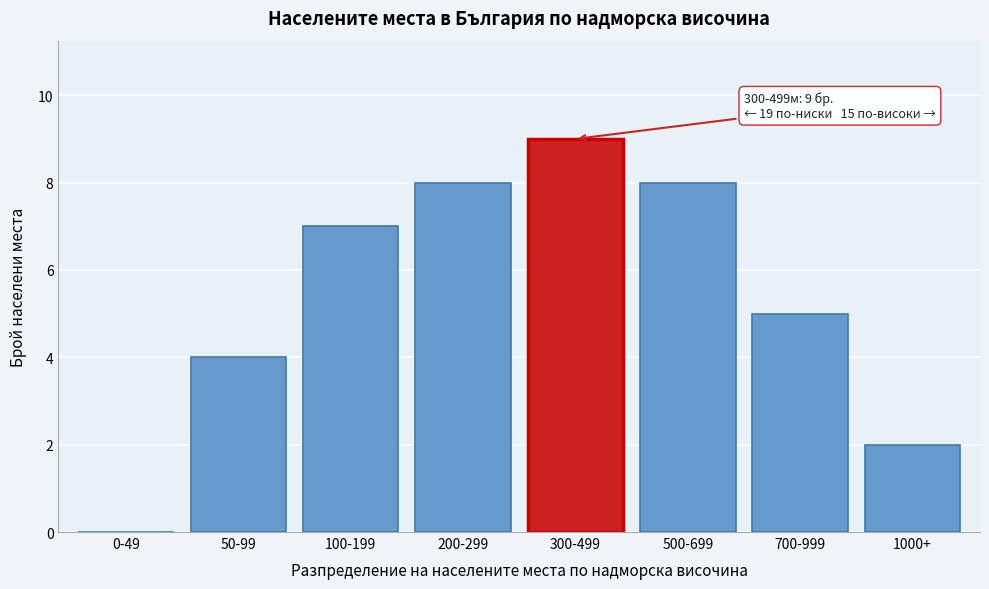

Reading left to right, extract all data points from this chart.

0-49=0	50-99=4	100-199=7	200-299=8	300-499=9	500-699=8	700-999=5	1000+=2